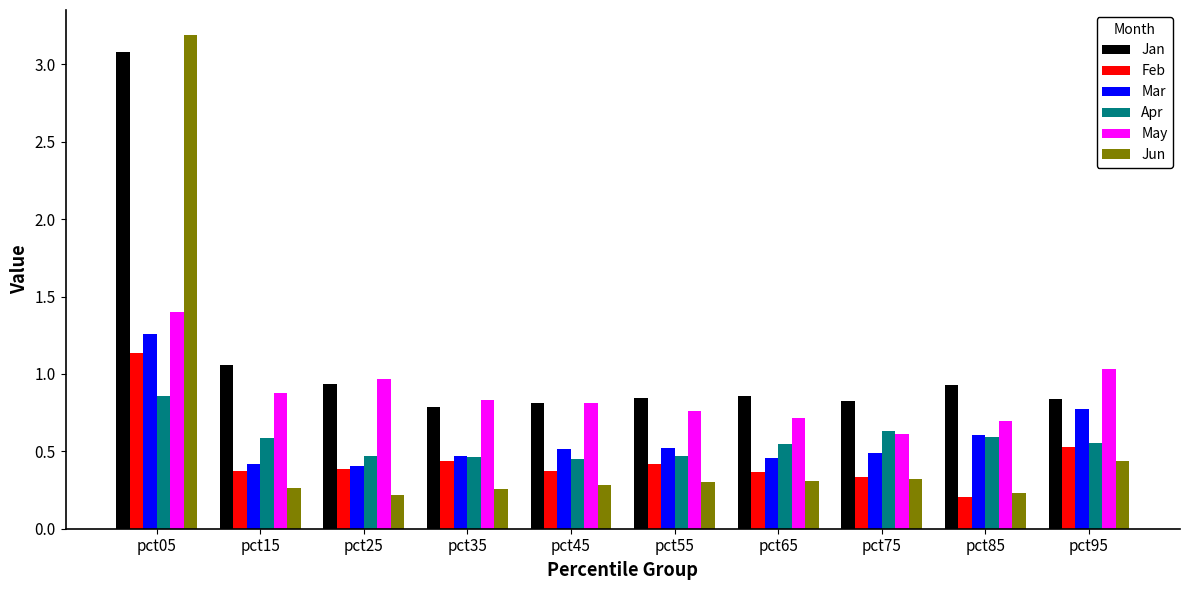

What is the approximate value of Jan at pct05?

3.1